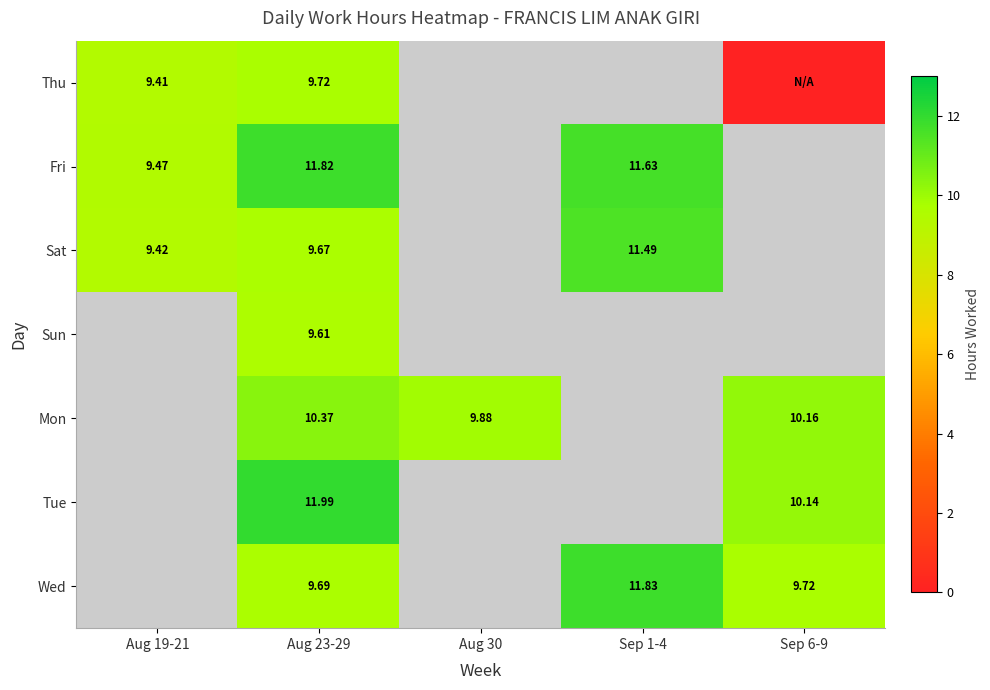

How many categories are shown in the chart?

5